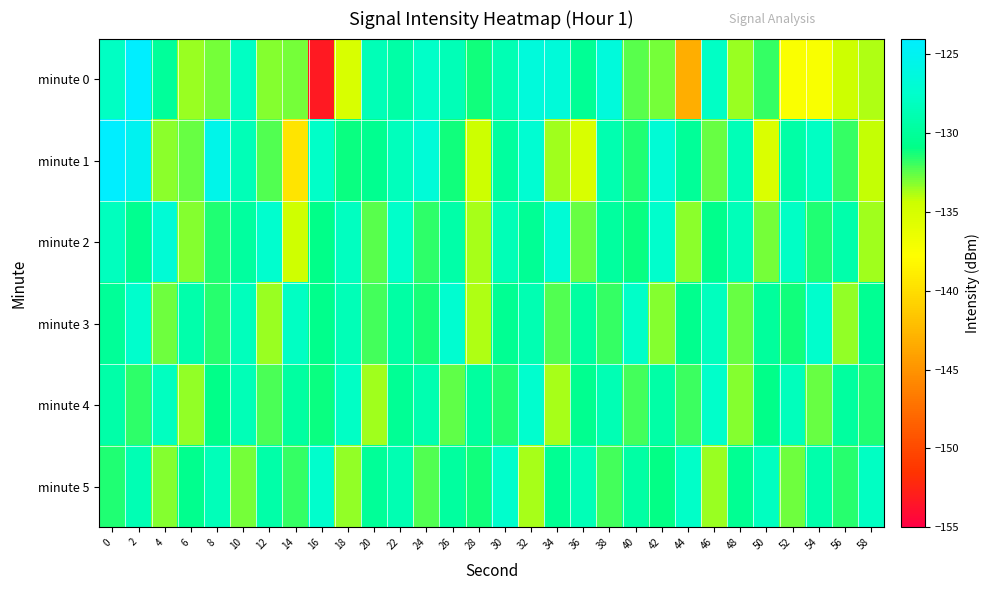

Rank the series at 22 from lowest to highest value.

minute 4, minute 3, minute 0, minute 5, minute 1, minute 2